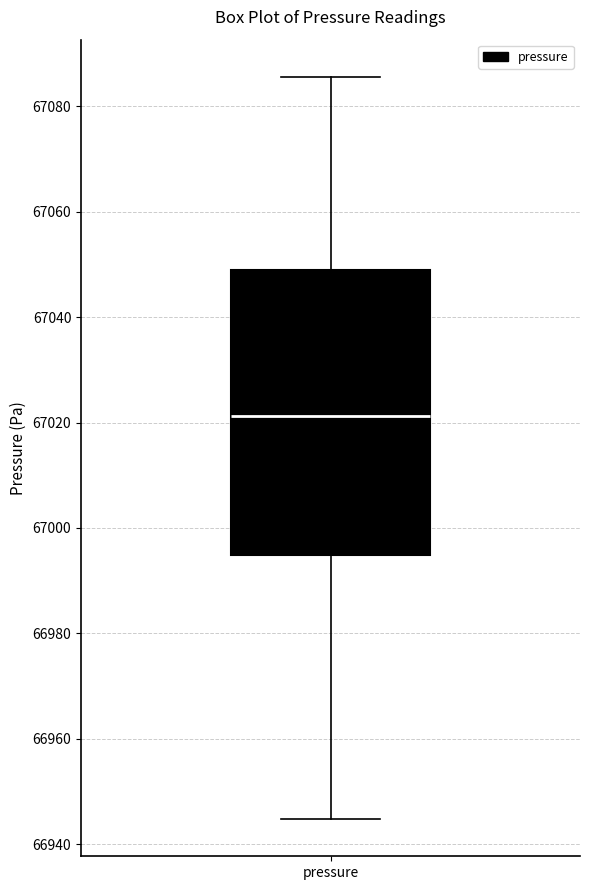

Transcribe this box plot: give where the median line is, the range the box spans, and where the two whiskers end, as read against the y-axis. The values are not printed on the chart, so give them approximately, as read against the axis.

median 67022, box 66994 to 67050, whiskers 66944 to 67086